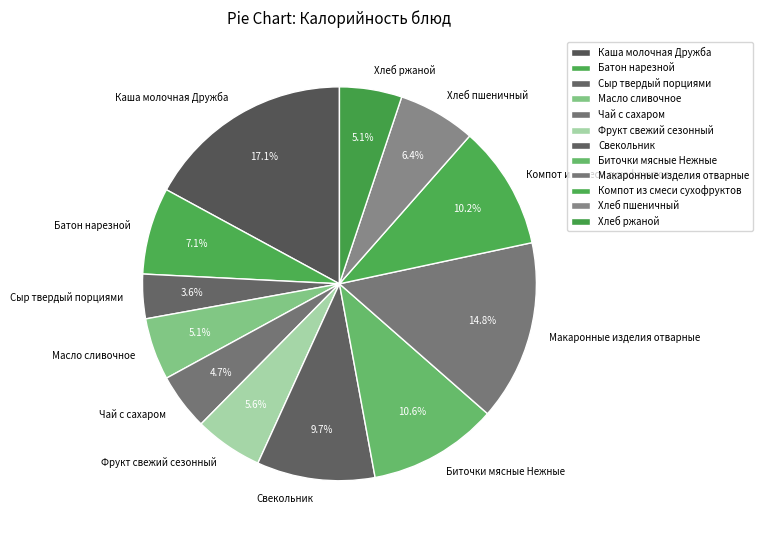

Count the number of slices in the pie.

12